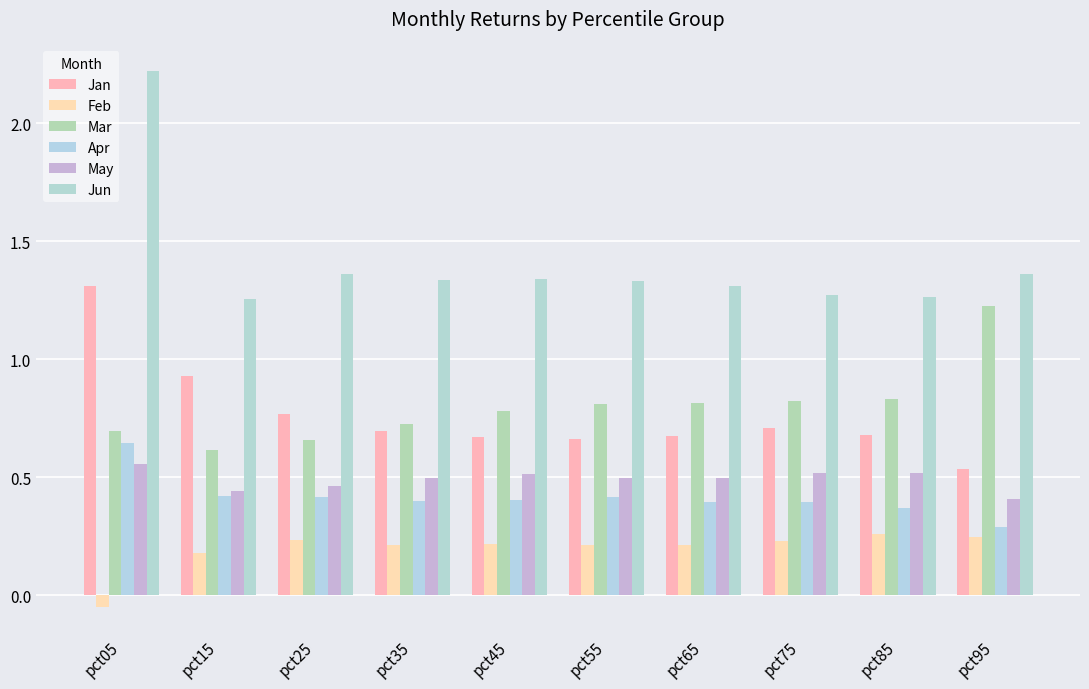

At which label does May reach its peak?

pct05